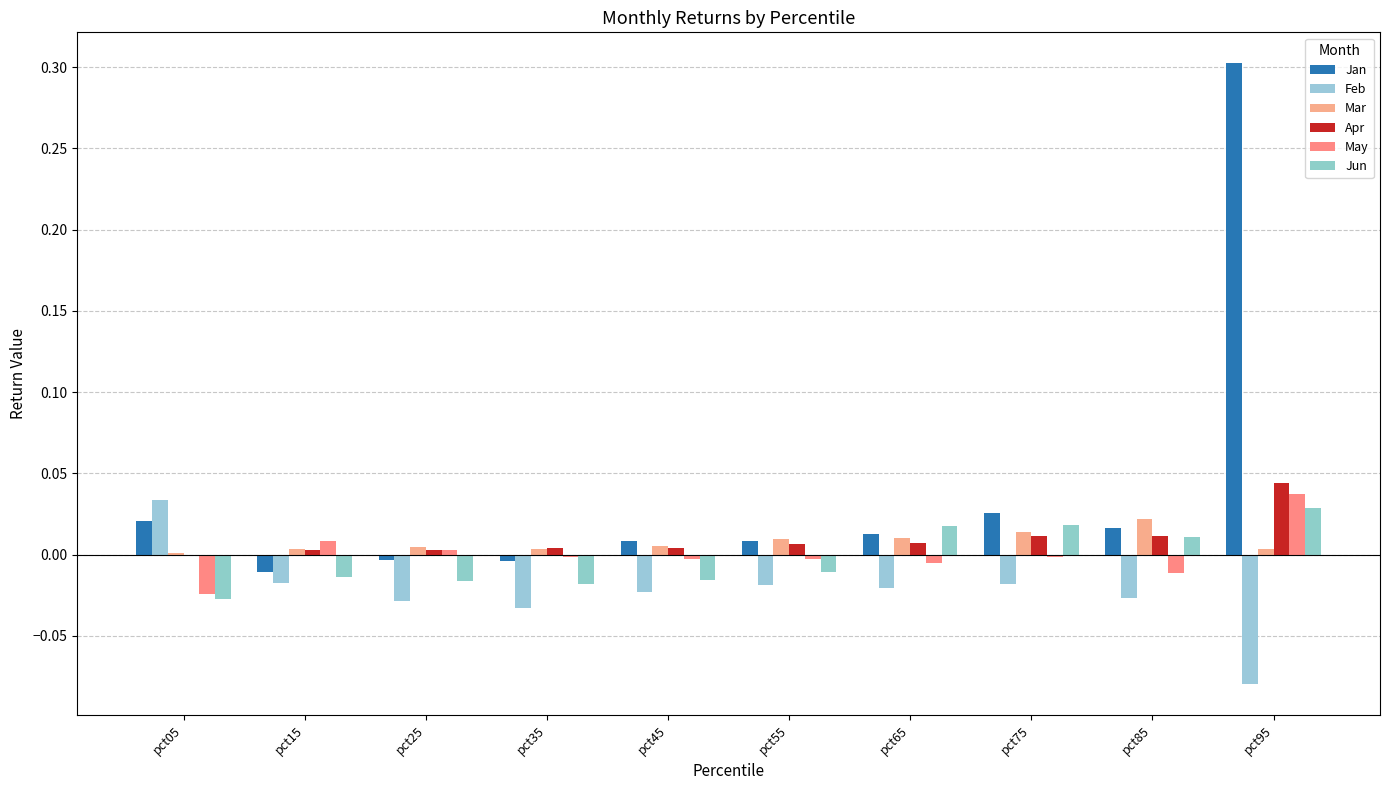

What is the minimum value shown in the chart?

-0.1